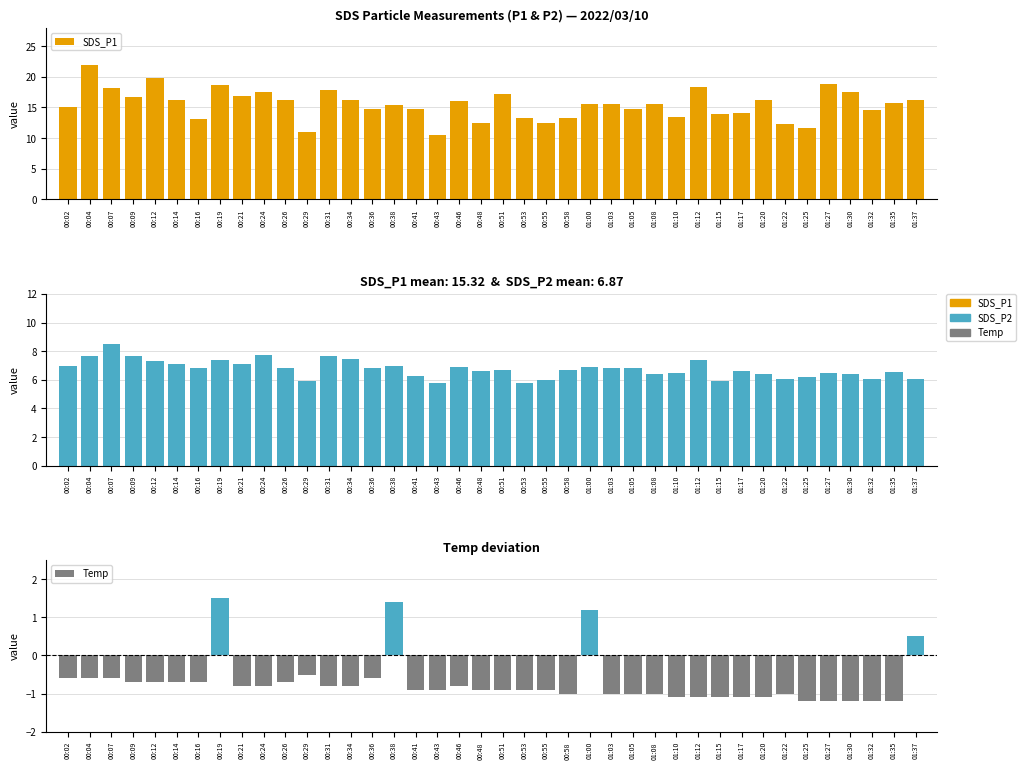

Reading right to left, extract all data points from this chart.

SDS_P1: 16.1	15.7	14.6	17.5	18.9	11.7	12.3	16.2	14.1	14.0	18.4	13.5	15.6	14.7	15.6	15.7	13.3	12.5	13.2	17.2	12.5	16.1	10.6	14.7	15.4	14.7	16.2	17.9	11.0	16.3	17.4	16.9	18.7	13.2	16.3	19.8	16.8	18.1	21.9	15.1
SDS_P2: 6.0	6.5	6.0	6.4	6.5	6.2	6.0	6.4	6.6	5.9	7.4	6.5	6.4	6.8	6.8	6.9	6.7	6.0	5.8	6.7	6.6	6.9	5.8	6.3	7.0	6.8	7.5	7.7	5.9	6.8	7.8	7.1	7.4	6.8	7.1	7.3	7.7	8.5	7.7	6.9
Temp: 0.5	-1.2	-1.2	-1.2	-1.2	-1.2	-1.0	-1.1	-1.1	-1.1	-1.1	-1.1	-1.0	-1.0	-1.0	1.2	-1.0	-0.9	-0.9	-0.9	-0.9	-0.8	-0.9	-0.9	1.4	-0.6	-0.8	-0.8	-0.5	-0.7	-0.8	-0.8	1.5	-0.7	-0.7	-0.7	-0.7	-0.6	-0.6	-0.6